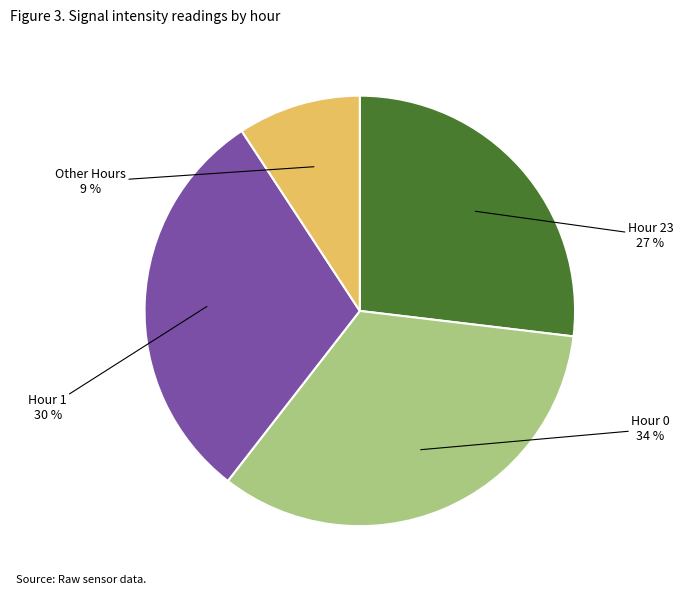

Is there any slice that represents more than half of the pie?

No